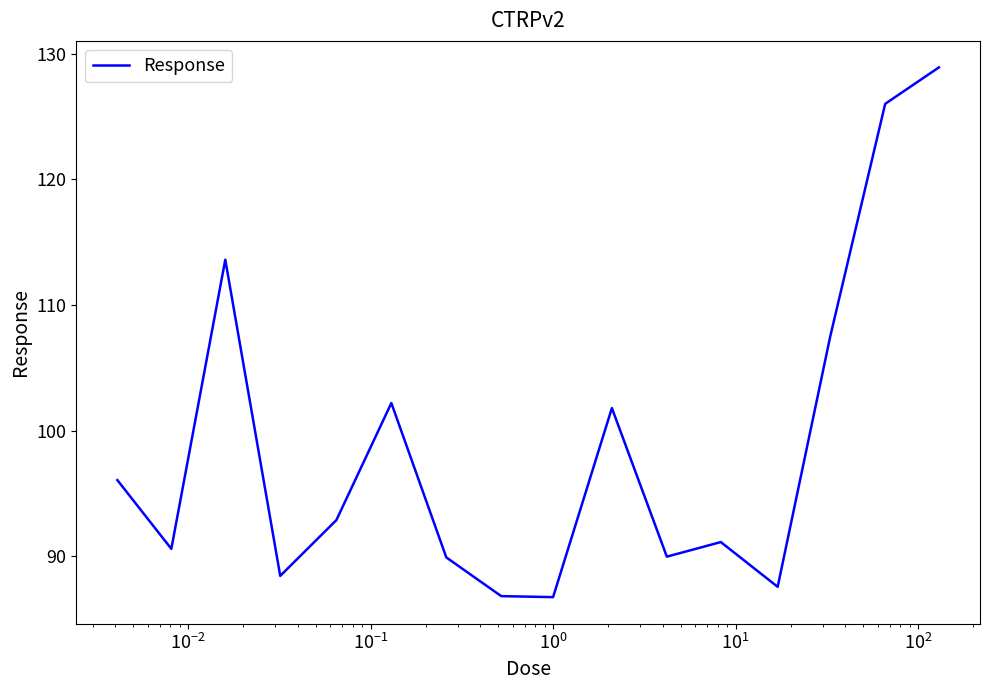

What is the sum of all values?

1580.2